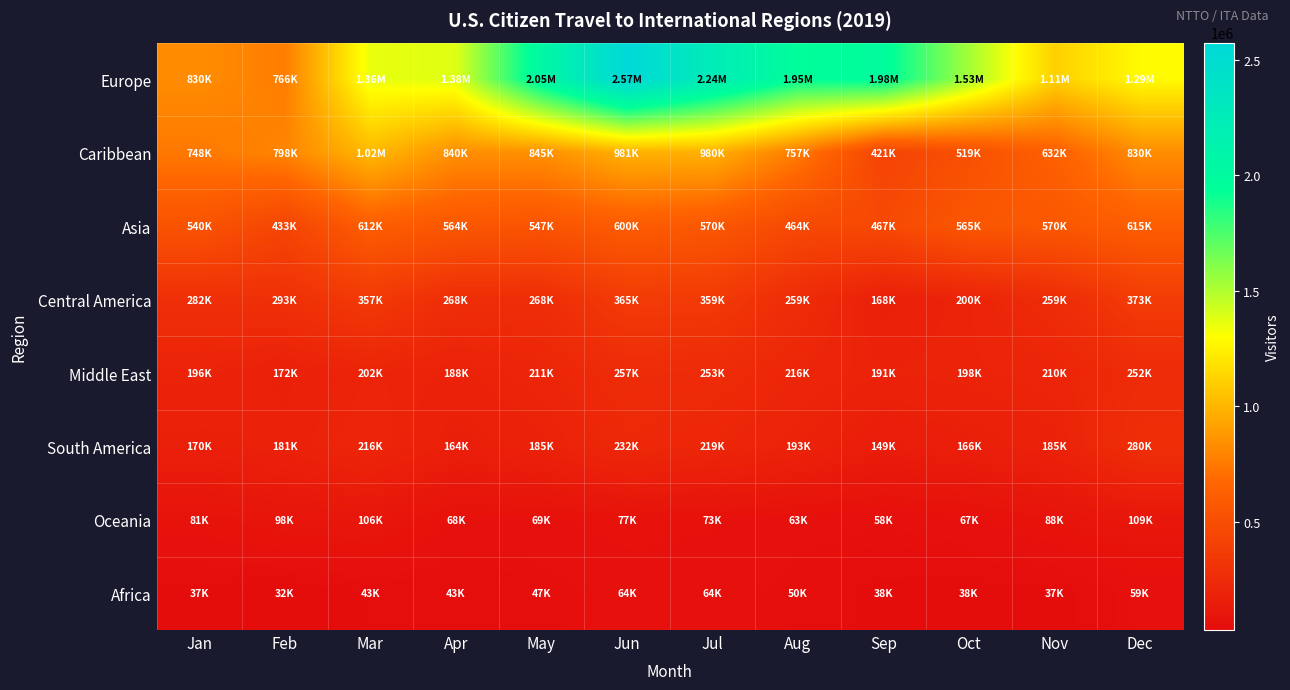

Which series has the widest spread of values?

Europe